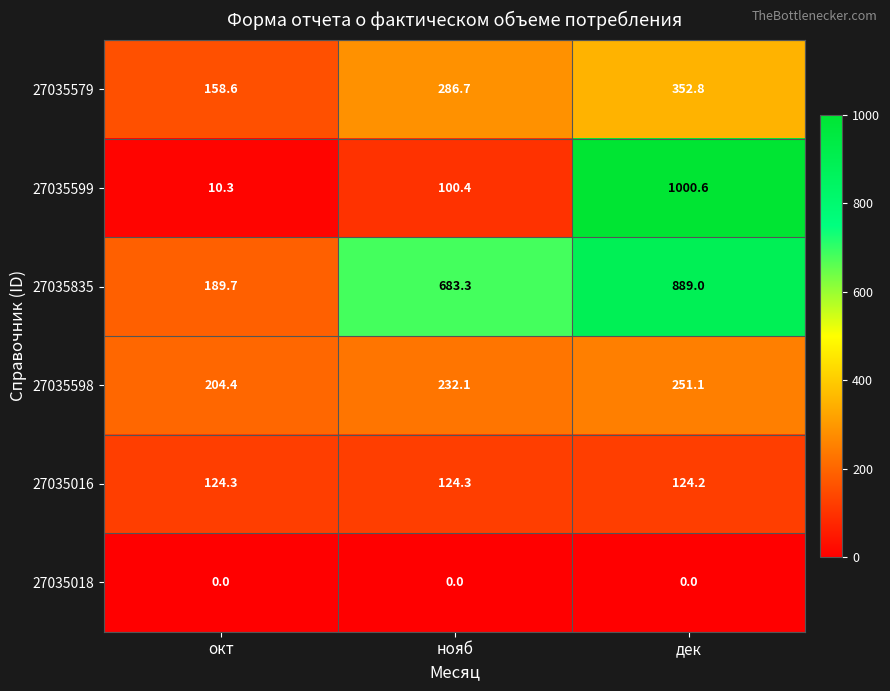

At which label is 27035598 closest to 227?

нояб